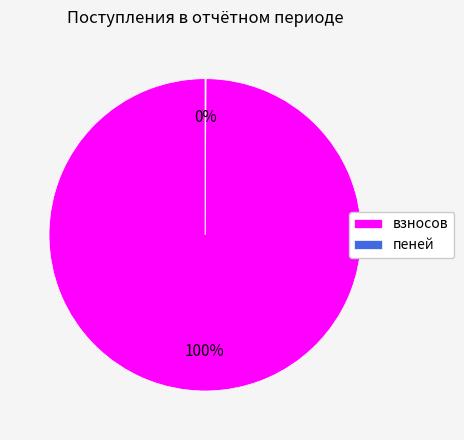

True or false: взносов accounts for 100% of the total.

True